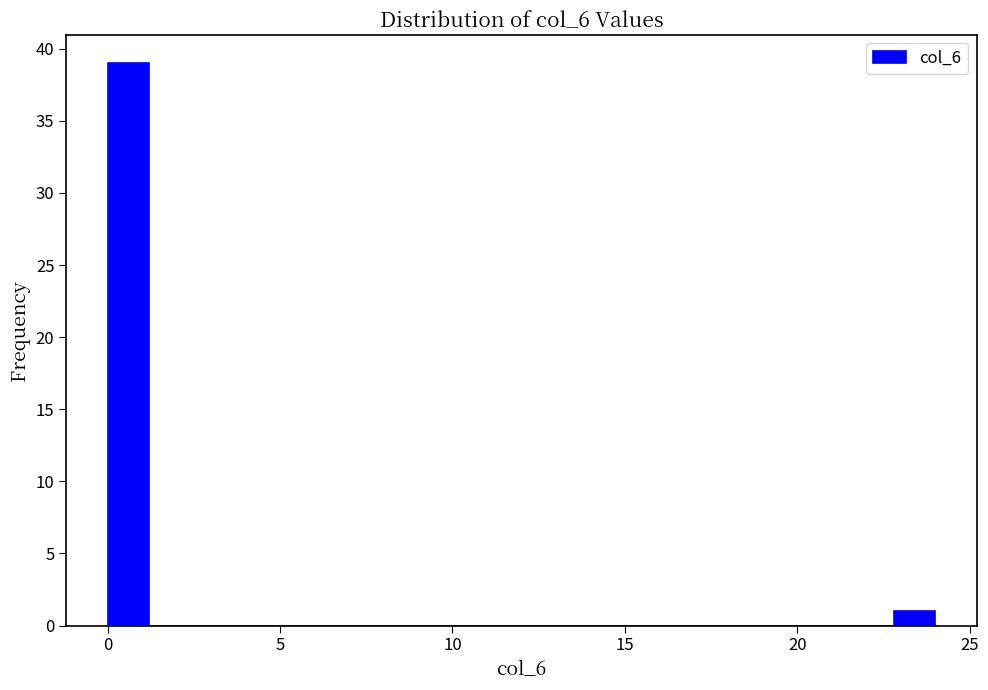

Around what value on the x-axis is the tallest bar? Give the approximate position of its centre, as read against the axis.

0.5